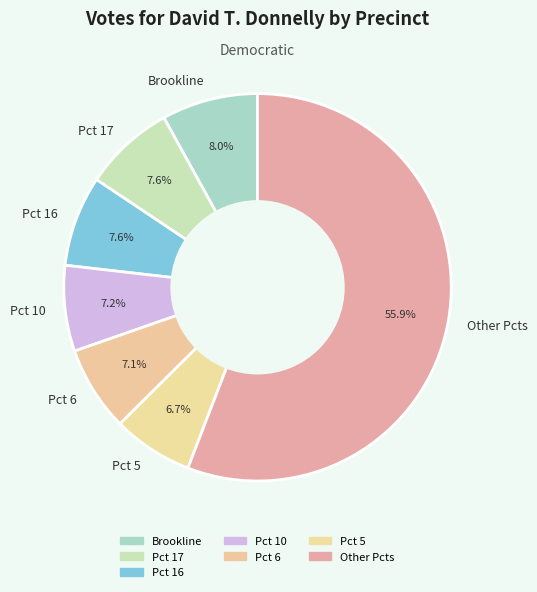

What percentage is NOT represented by Pct 17?

92.4%